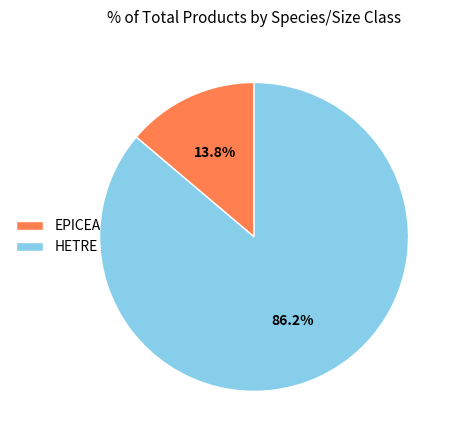

Which slice is the smallest?

EPICEA